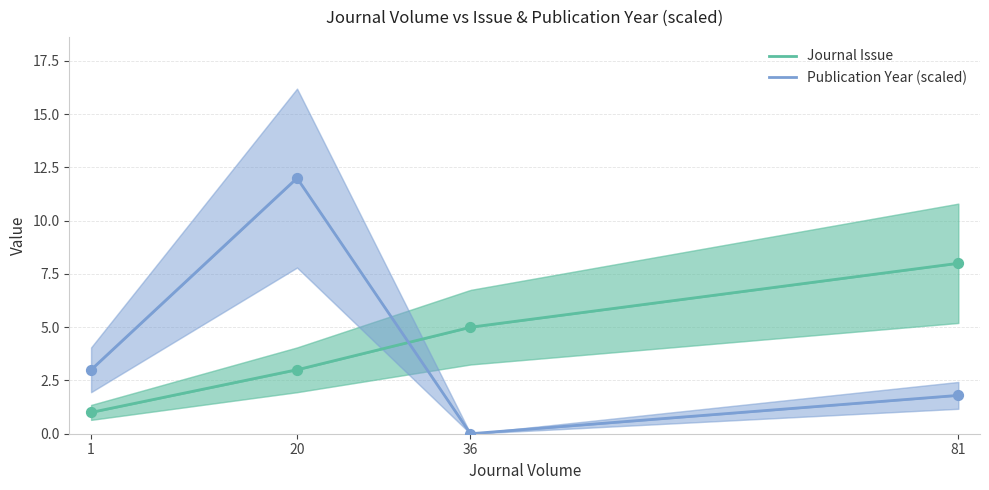

At how many categories does at least one series exceed 0?

4